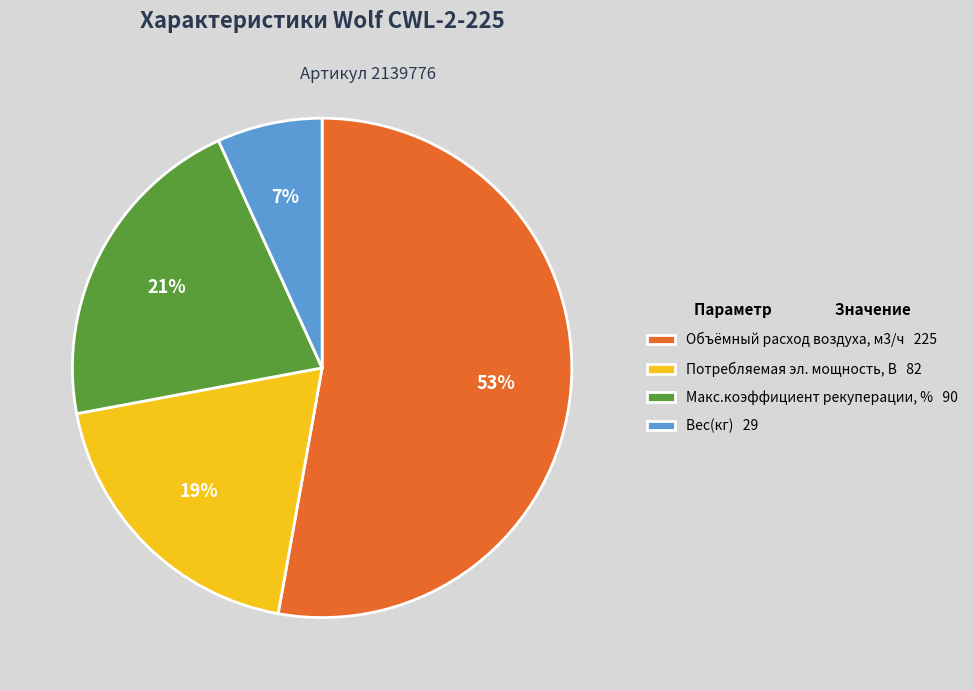

Which category has the smallest portion of the pie?

Вес(кг)